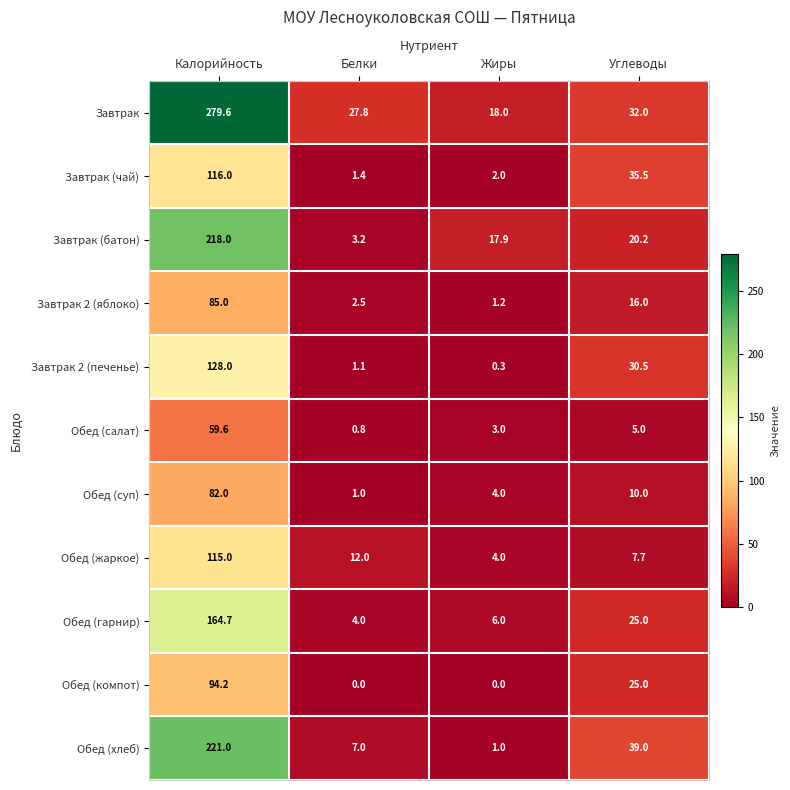

Between Жиры and Углеводы, which series saw the biggest shift?

Обед (хлеб)